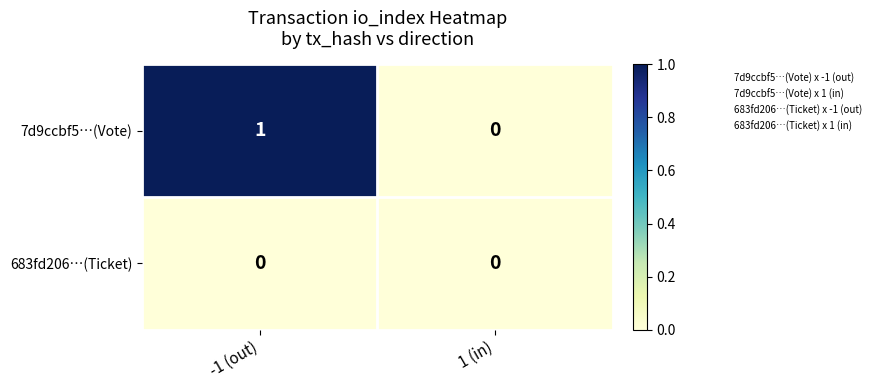

Reading right to left, extract all data points from this chart.

7d9ccbf5…(Vote): 1 (in)=0	-1 (out)=1
683fd206…(Ticket): 1 (in)=0	-1 (out)=0